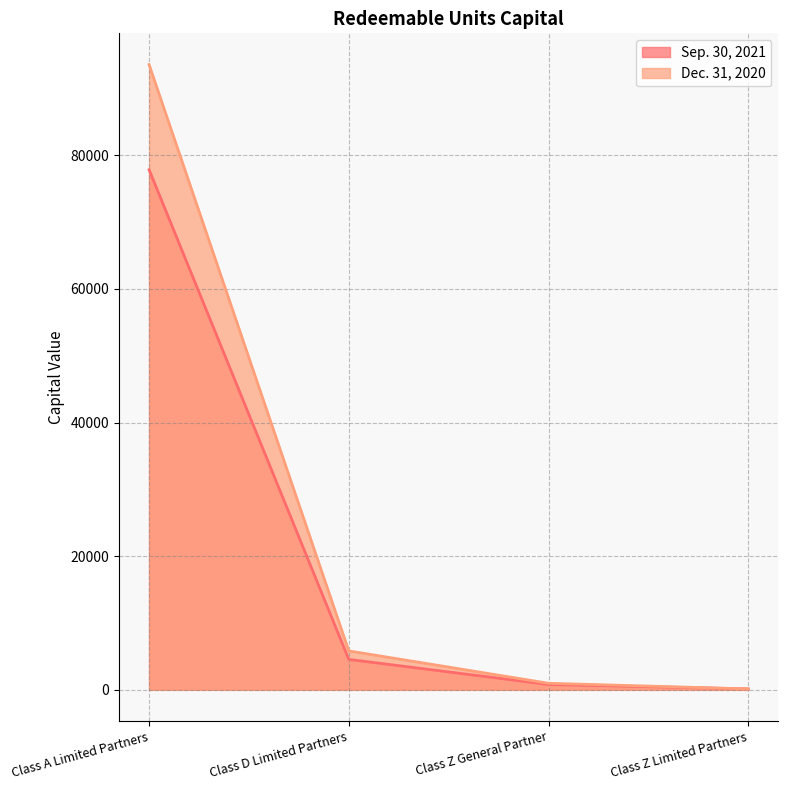

At Class Z Limited Partners, list the series in order from largest to smallest.

Sep. 30, 2021, Dec. 31, 2020